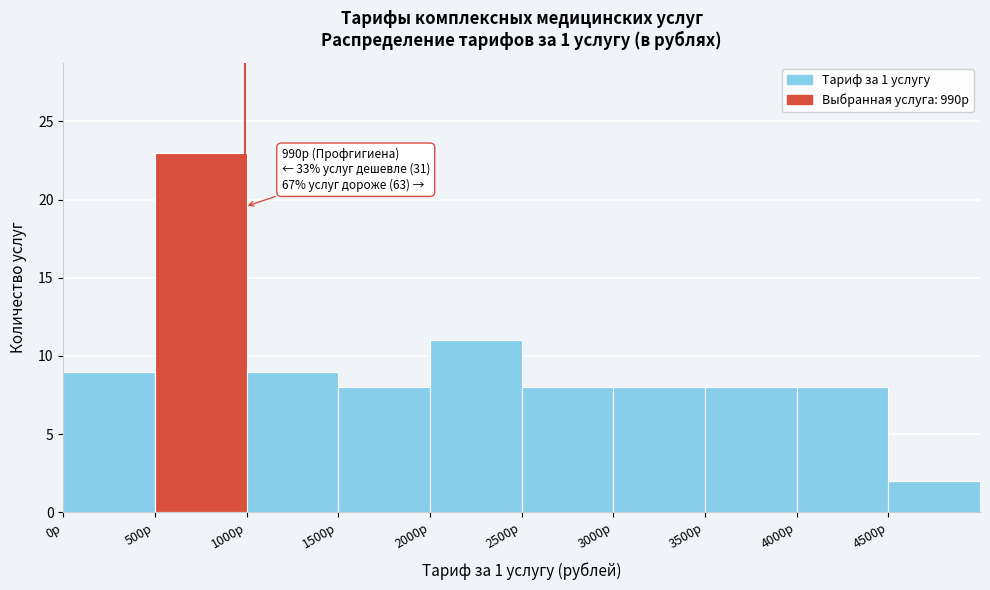

Over which range of the x-axis is the bar tallest?

500 to 1000